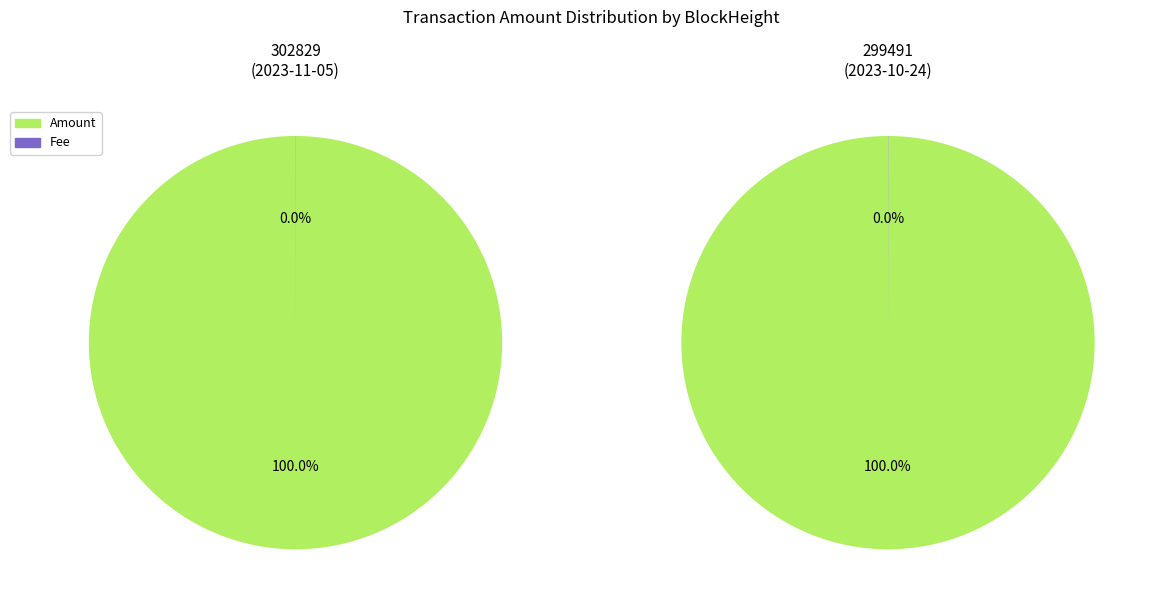

How many slices are in this pie chart?

2